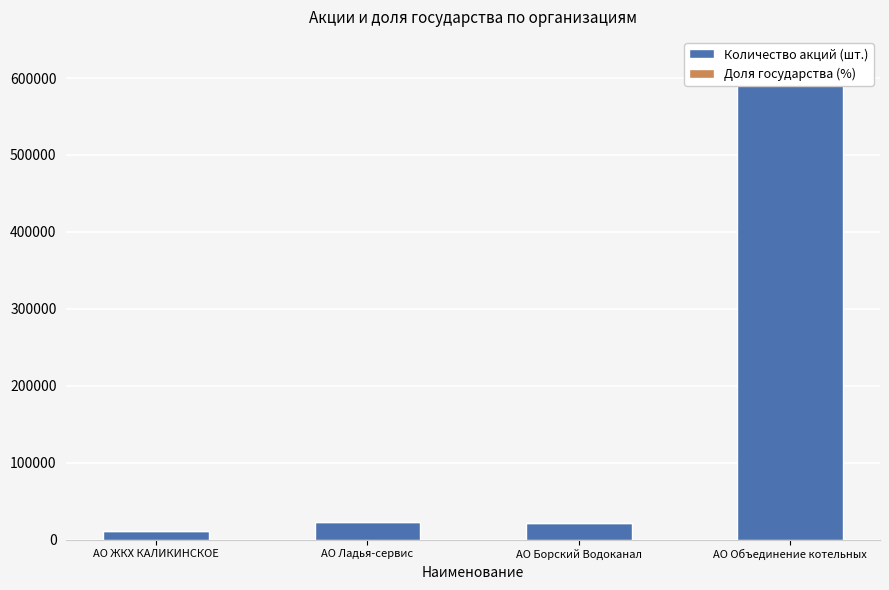

Rank the series by their average value, from lowest to highest.

Доля государства (%), Количество акций (шт.)